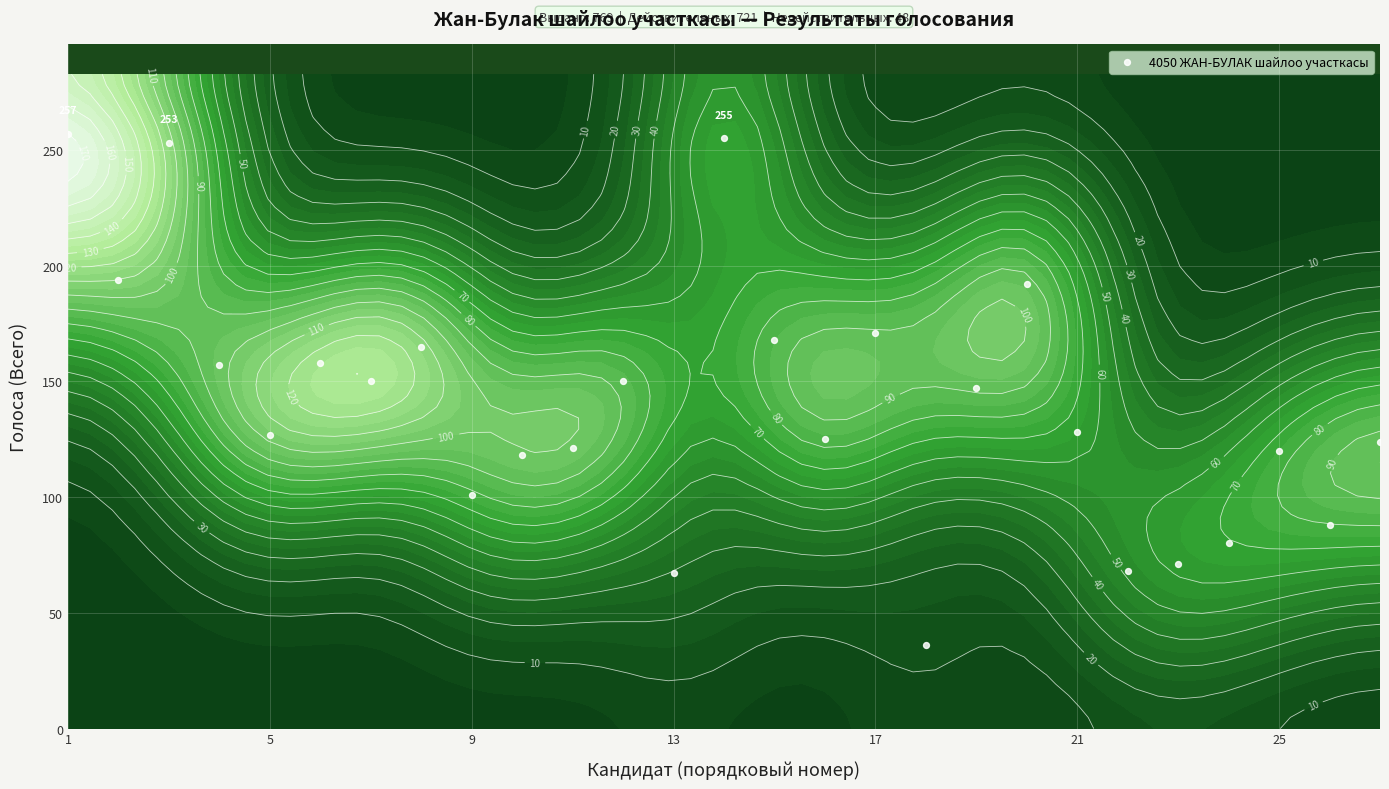

How many distinct data groups are displayed?

1